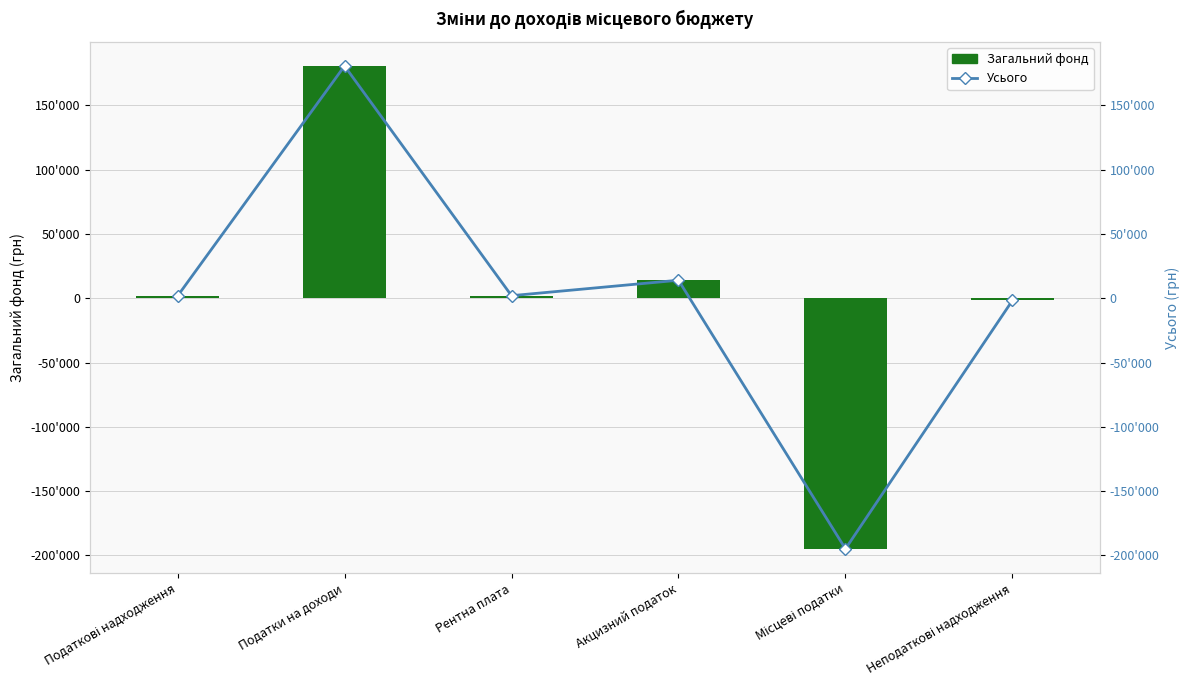

At how many categories does at least one series exceed 64712?

1